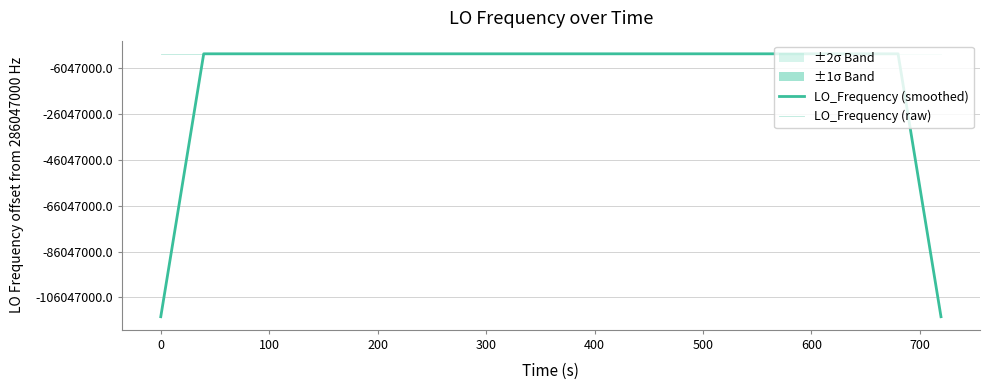

What is the greatest value displayed?

286047001.2